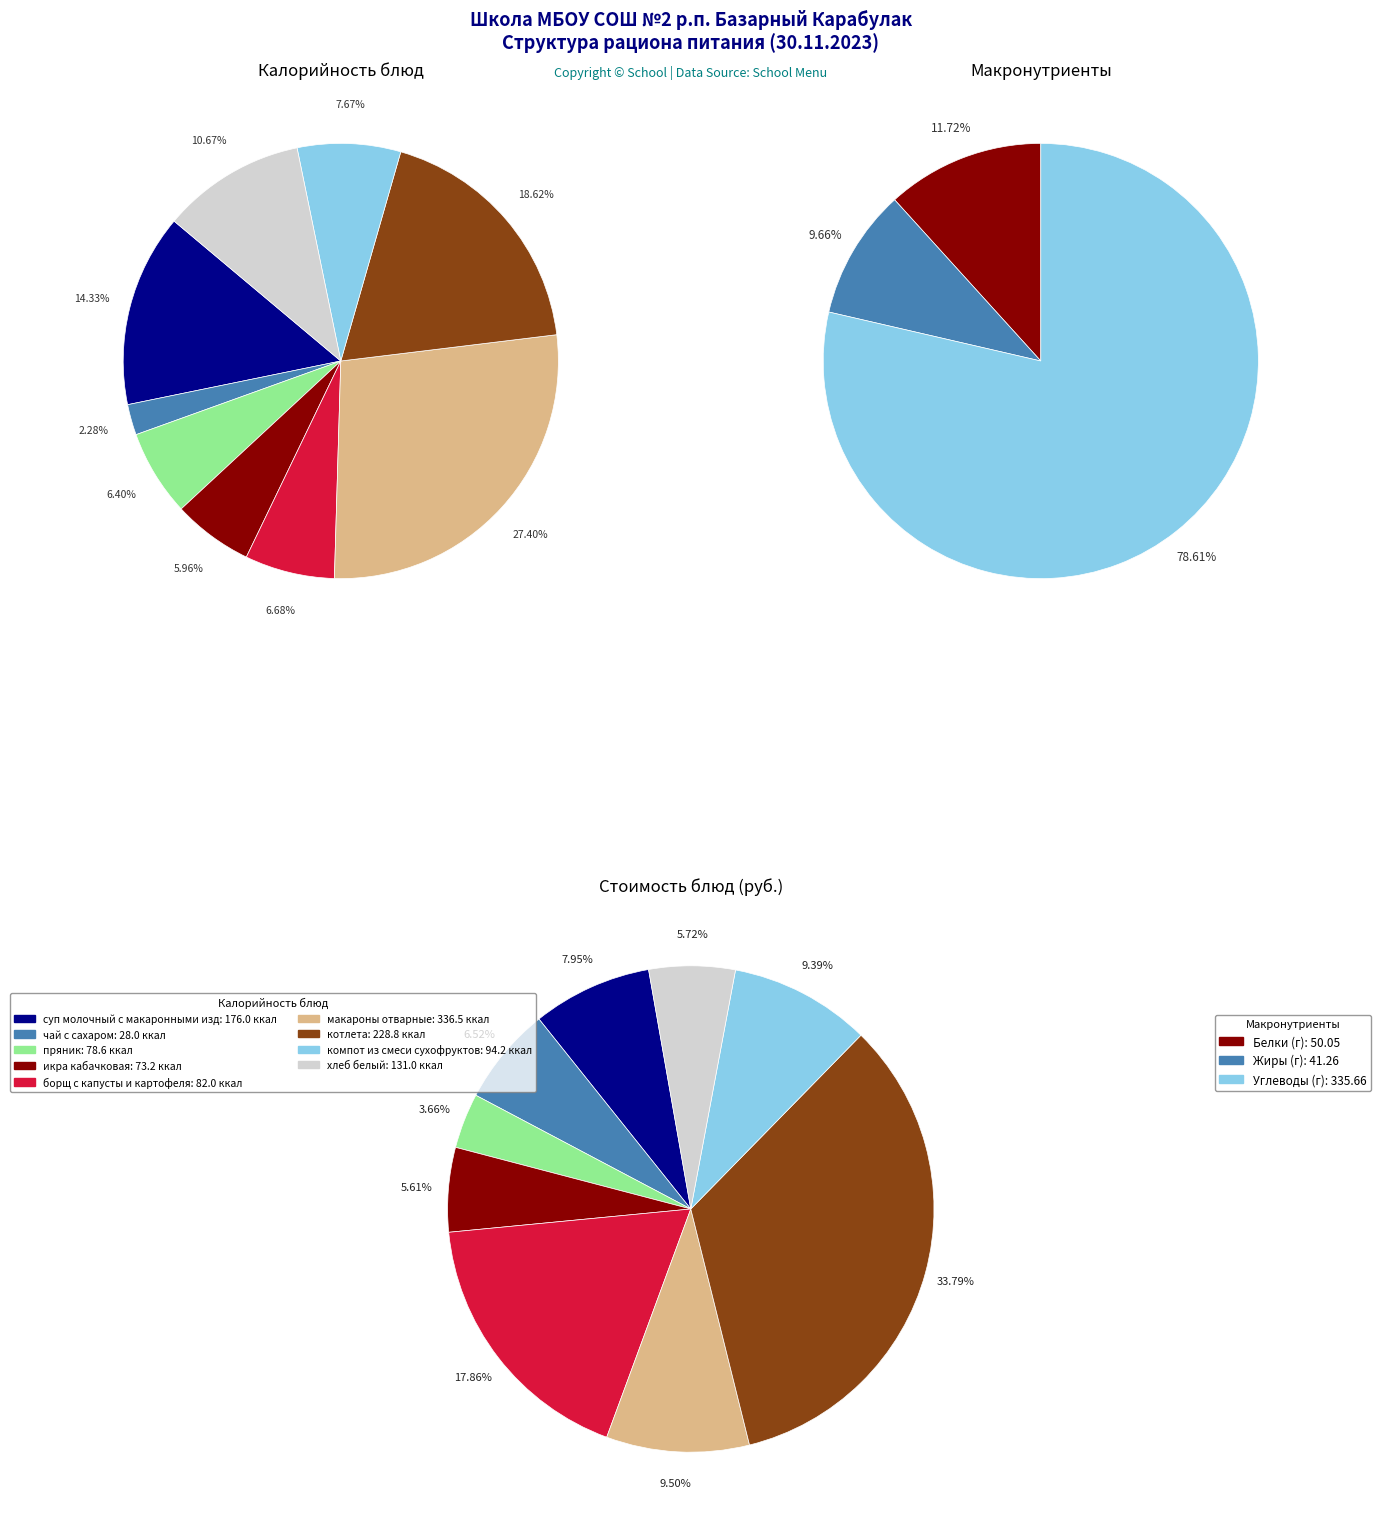

What percentage do хлеб белый and котлета together represent?

29.3%